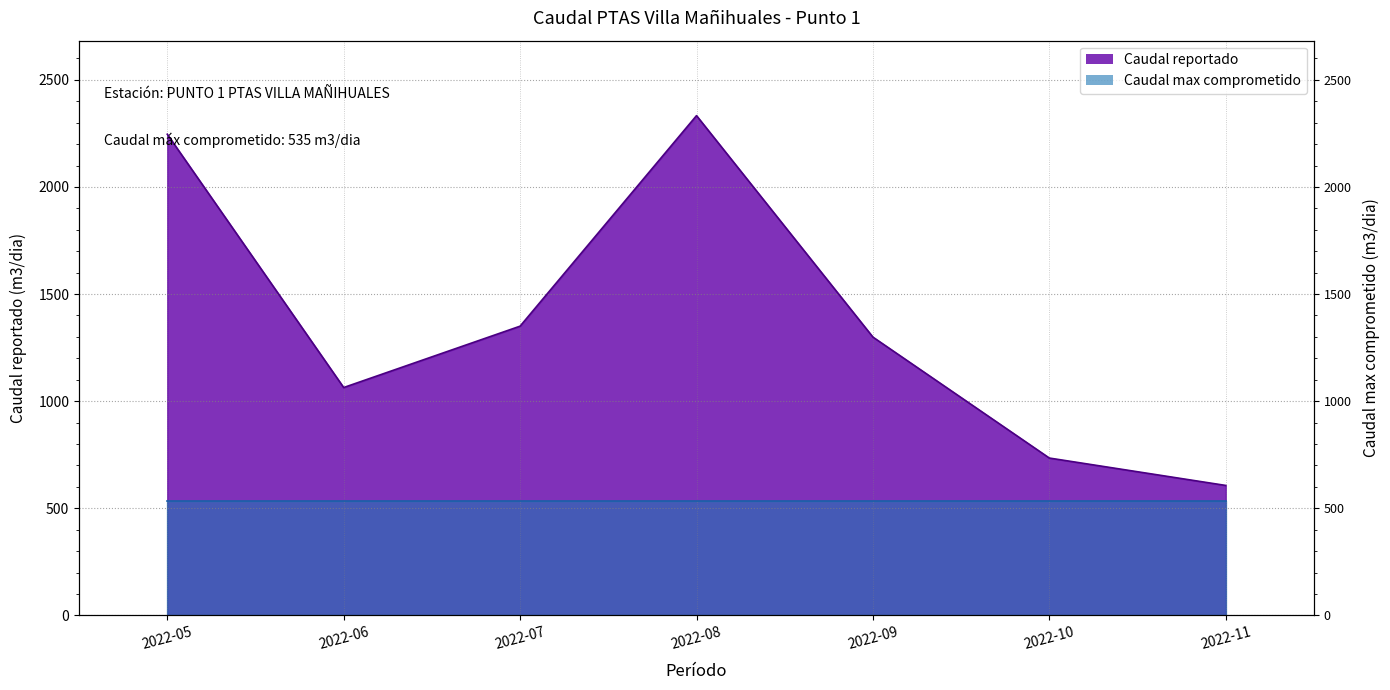

Rank the categories by value from highest to lowest.

2022-08, 2022-05, 2022-07, 2022-09, 2022-06, 2022-10, 2022-11